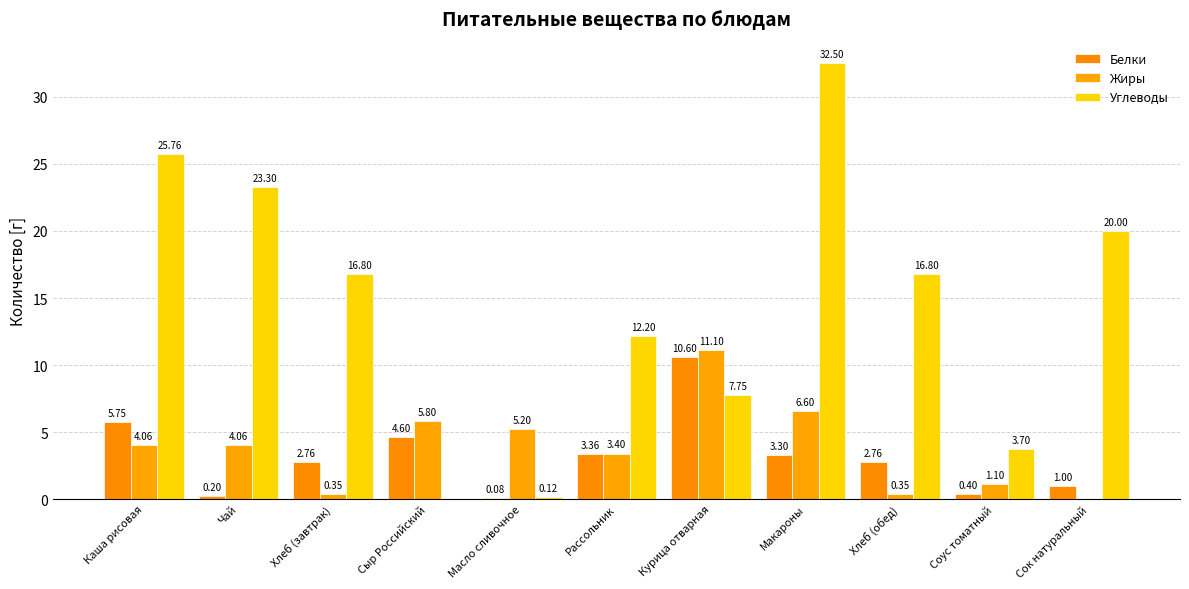

The Жиры series shows 5.2 at Масло сливочное. True or false?

True